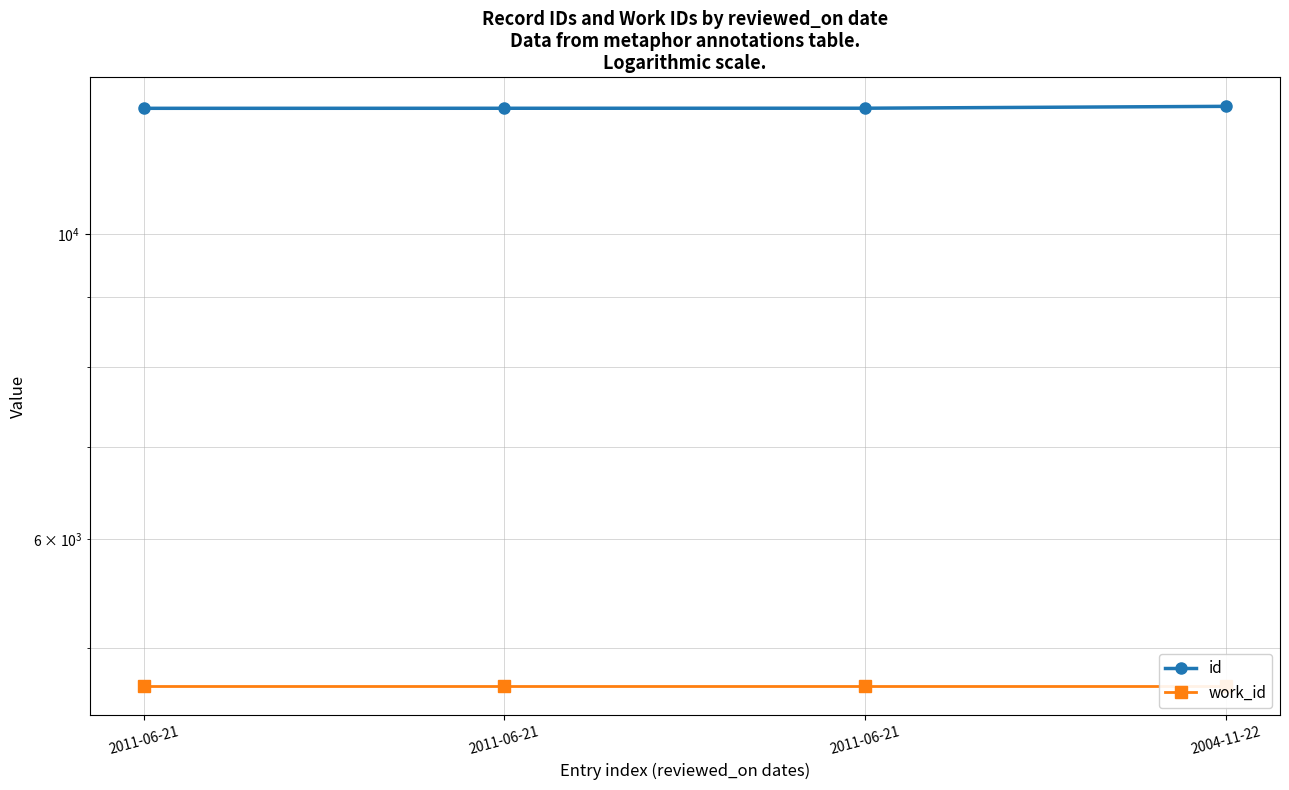

Is it true that work_id equals 7904 at 2011-06-21?

False